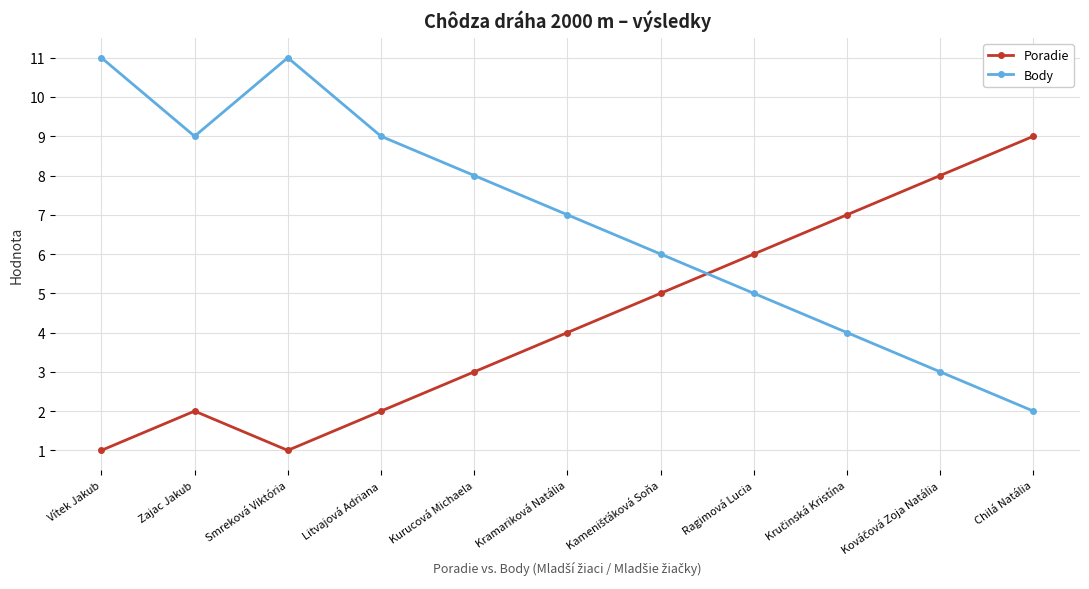

How many Body values are between 4 and 9?

7